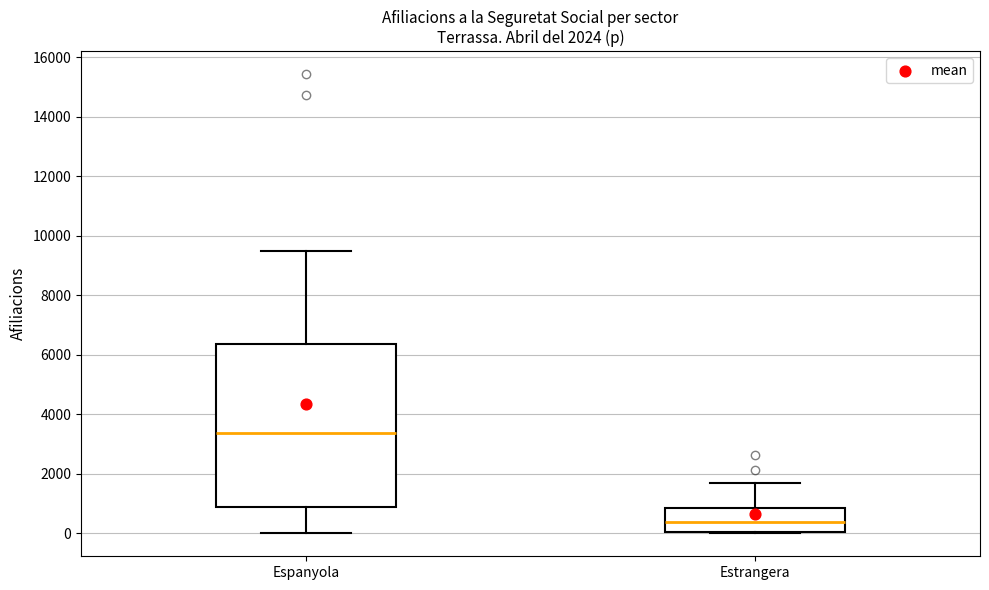

Comparing the boxes themselves (not the whiskers), which one is the tallest?

Espanyola